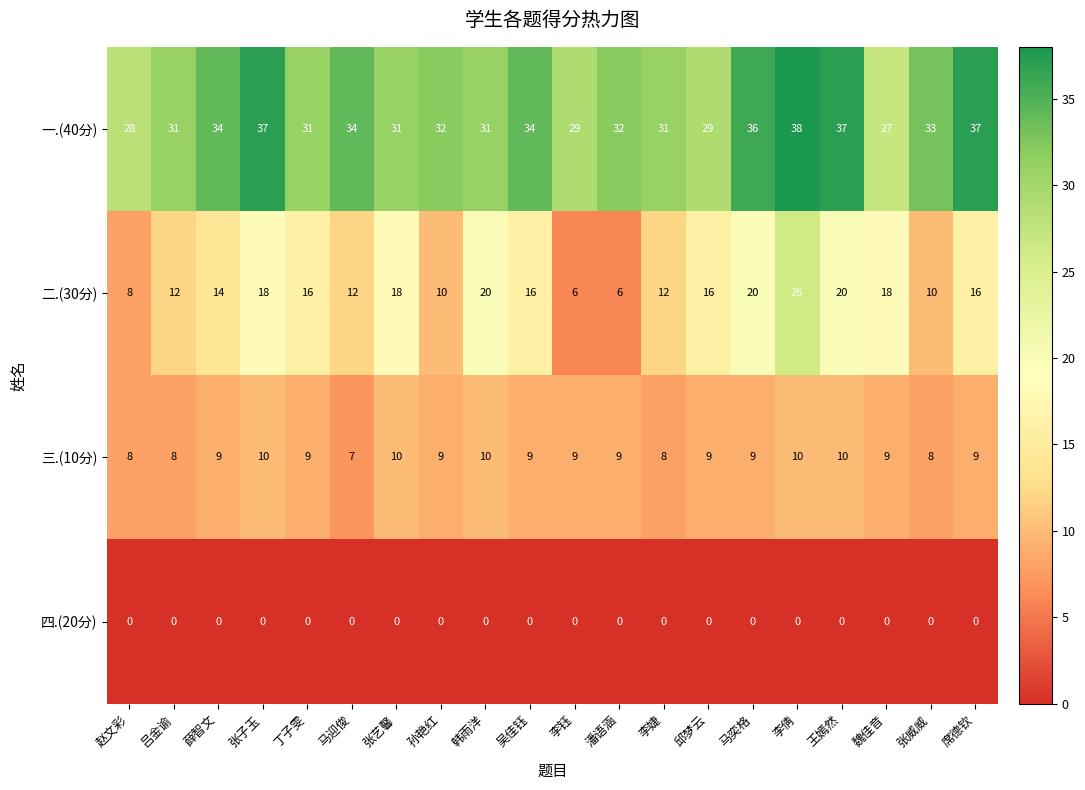

The value of 四.(20分) at 魏佳音 is 0. True or false?

True